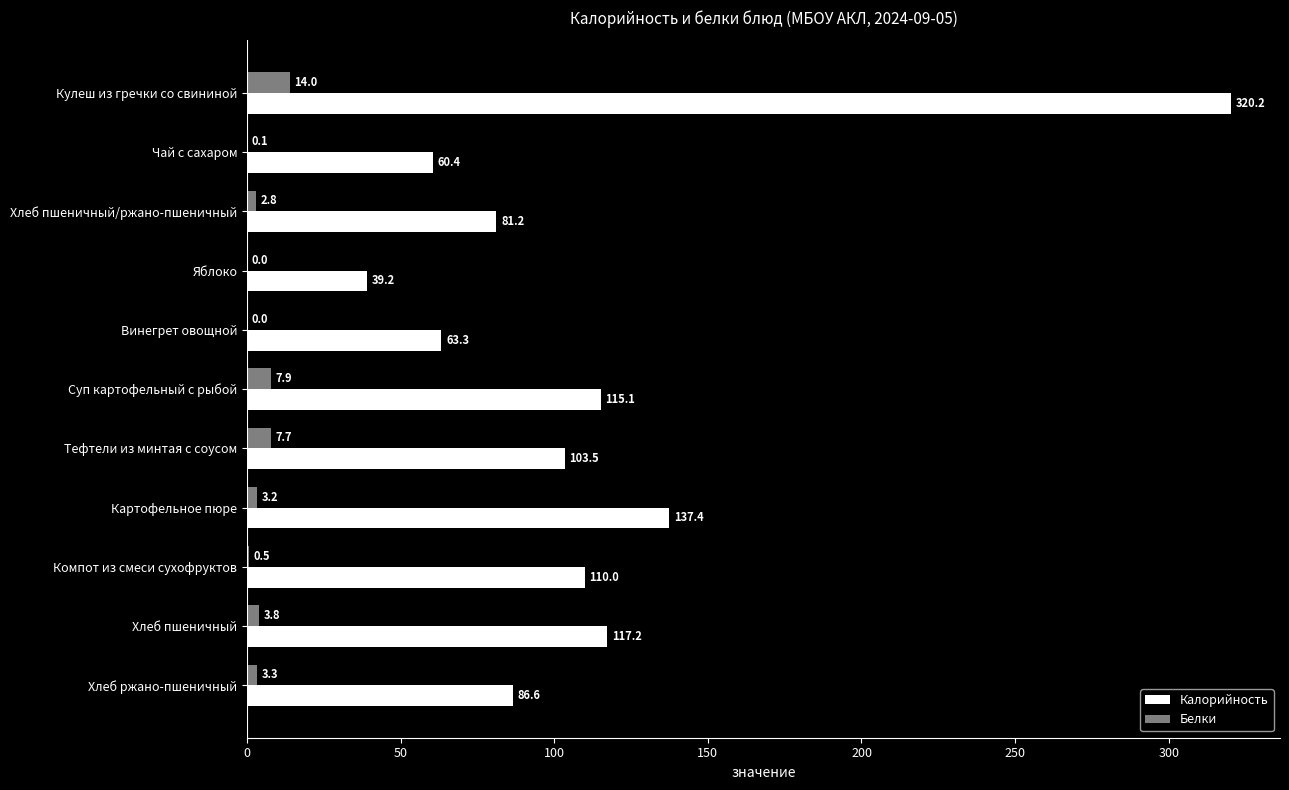

Is it true that Калорийность equals 117.2 at Хлеб пшеничный?

True